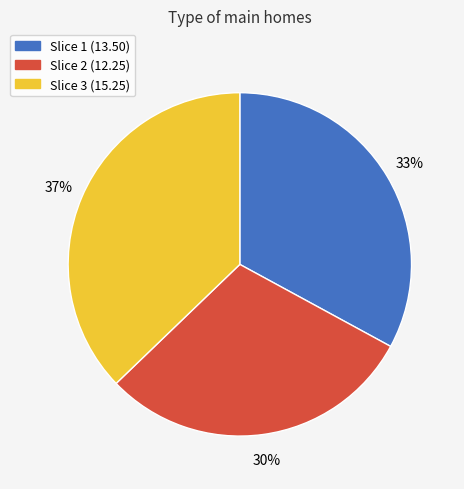

Count the number of slices in the pie.

3